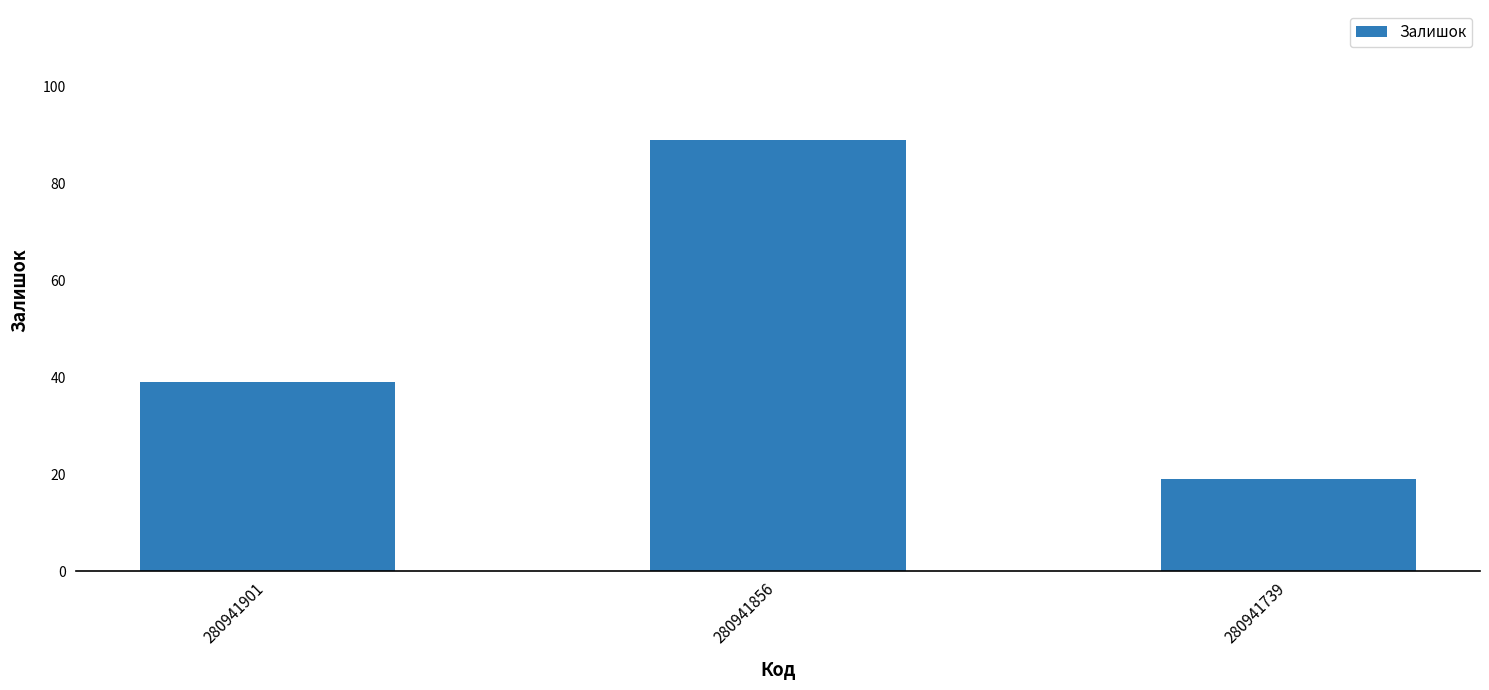

Which has a higher value, 280941739 or 280941901?

280941901